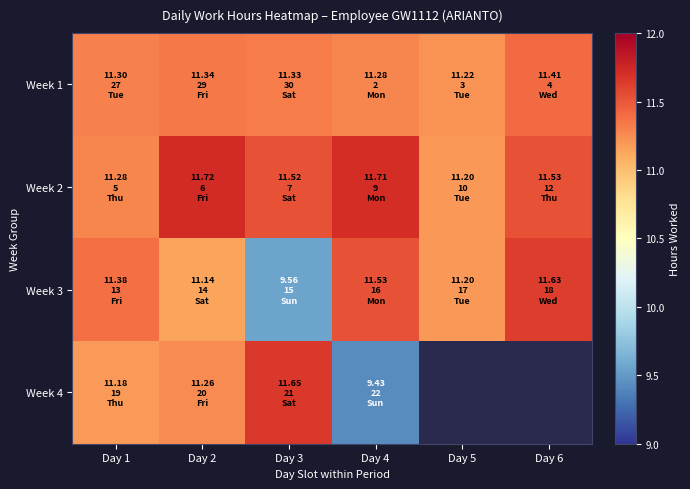

List the series in order of their peak value, highest first.

Week 2, Week 4, Week 3, Week 1